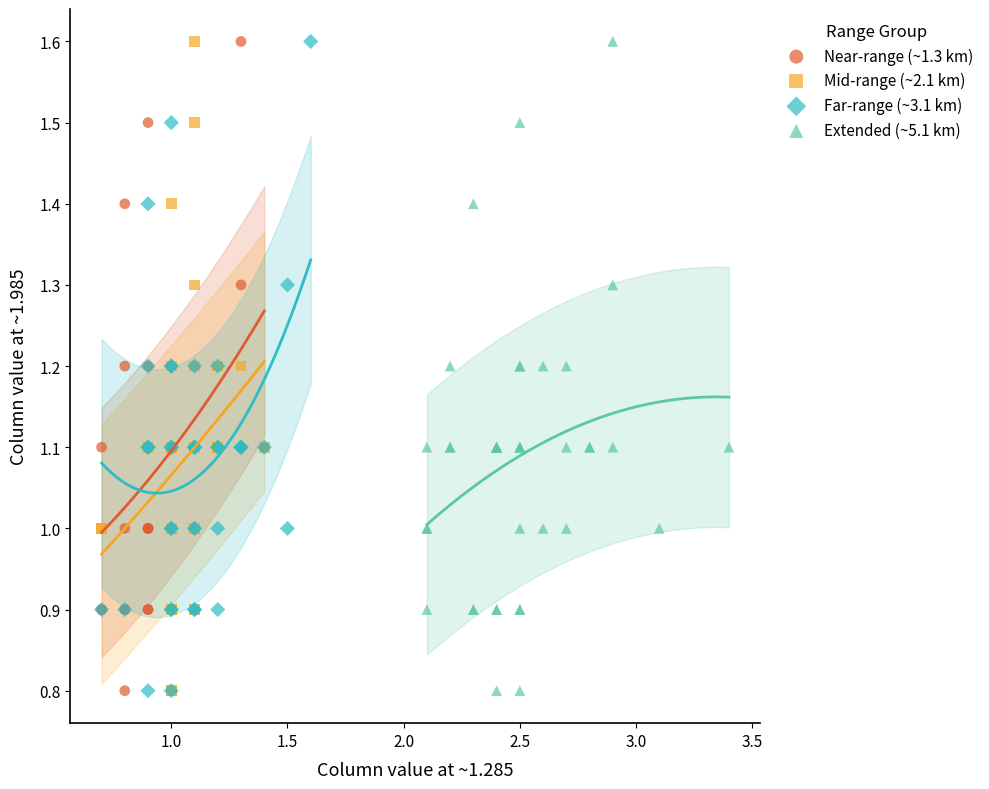

What are all the series names shown in the legend?

Near-range (~1.3 km), Mid-range (~2.1 km), Far-range (~3.1 km), Extended (~5.1 km)